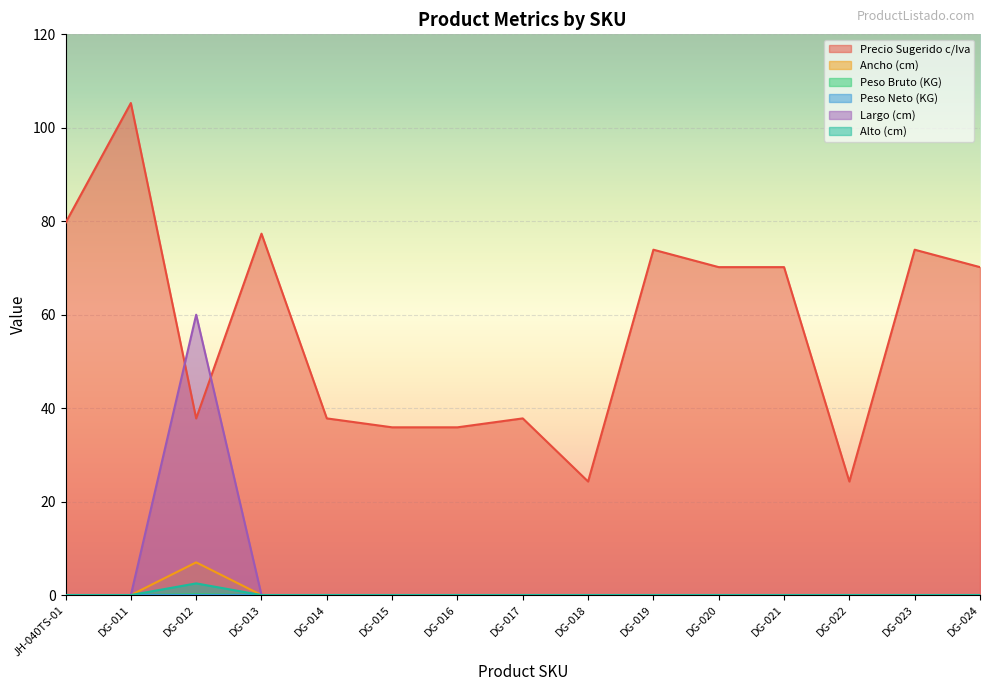

What is the spread (max minus min) of values at DG-022?

24.3